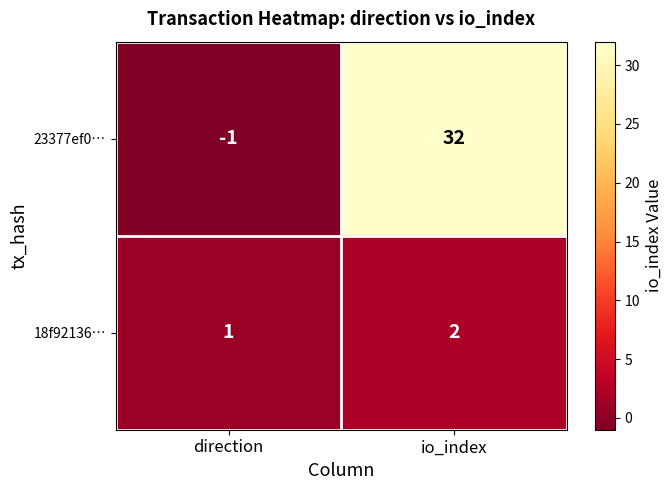

At how many categories does at least one series exceed 0?

2